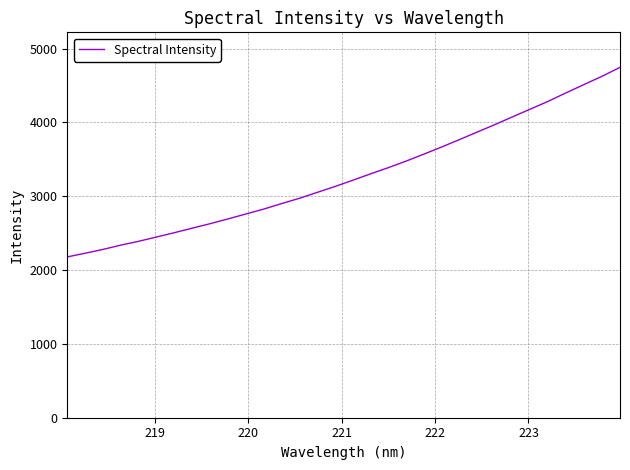

What is the difference between the maximum and minimum values?

2566.9